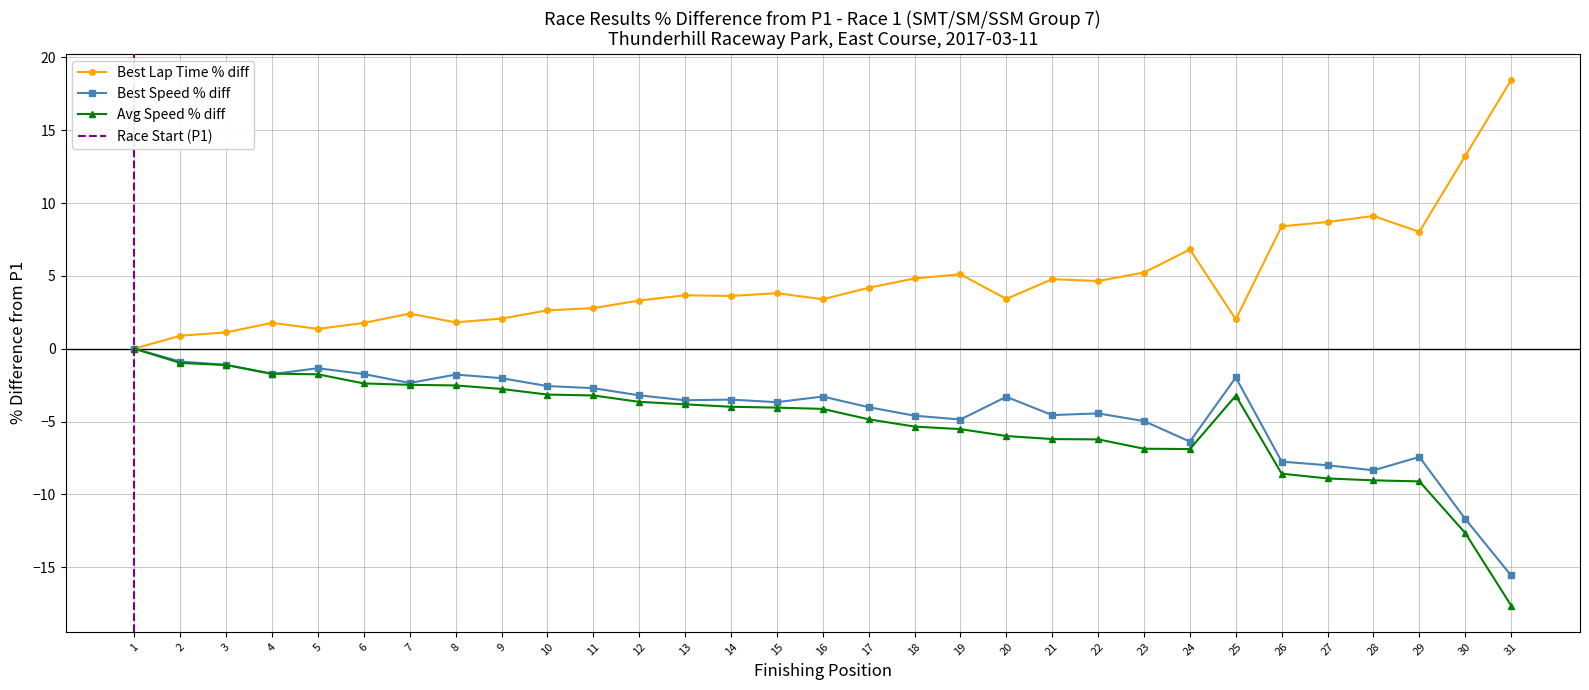

What is the value of the Best Speed % diff point at the 4th from the left?

-1.7